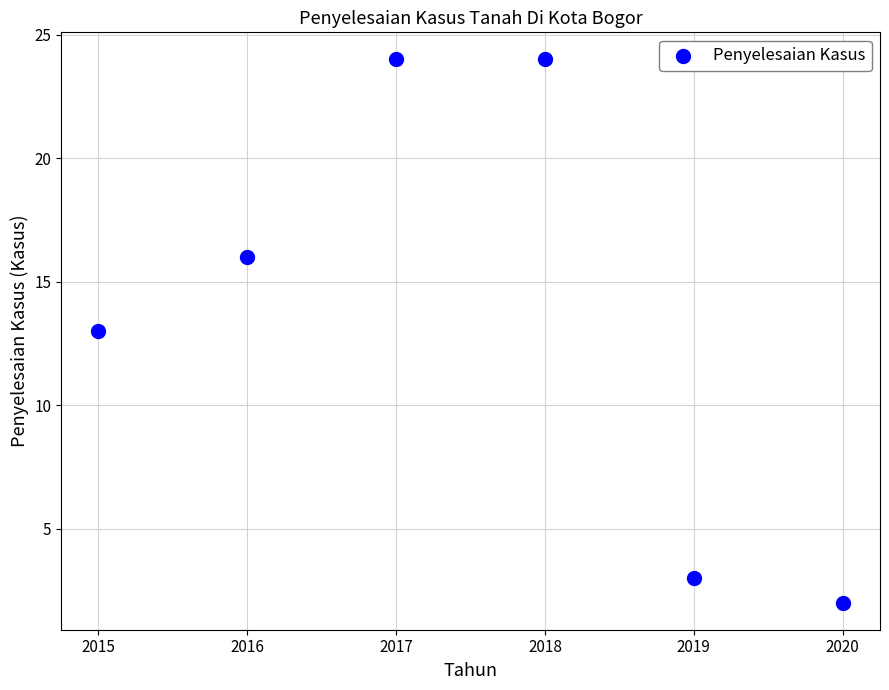

What is the range of Y values (max minus min)?

22